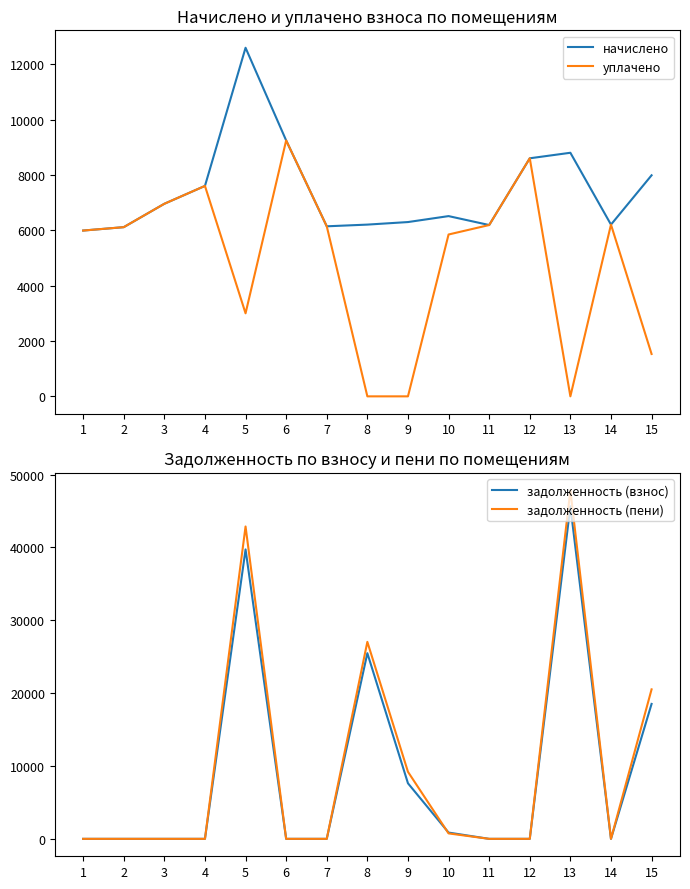

How many intersections are there between начислено and задолженность (пени)?

7